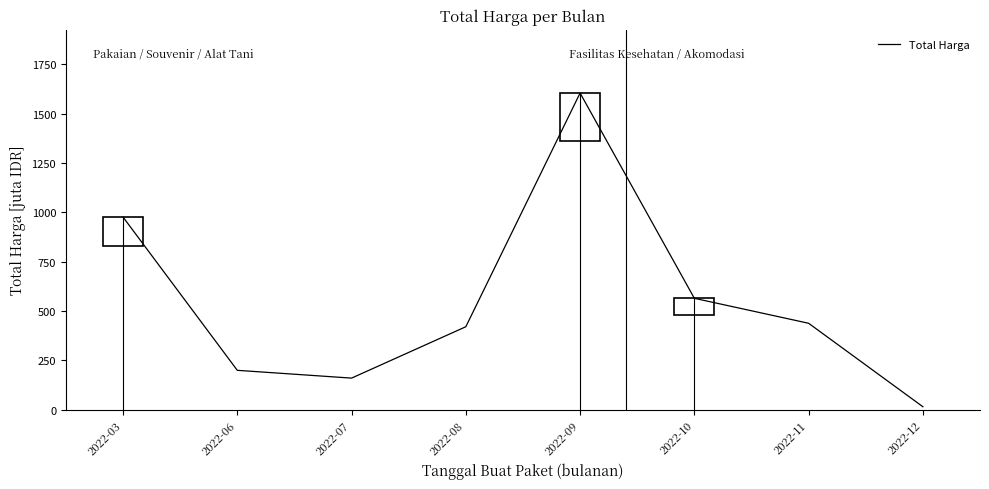

The value at 2022-10 is 310.7. True or false?

False